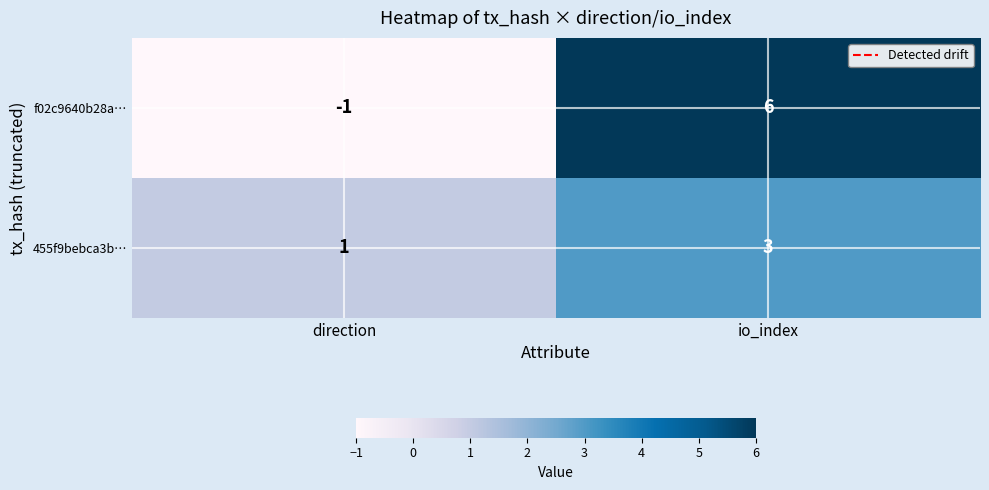

True or false: 455f9bebca3b… has a value of 1 at direction.

True